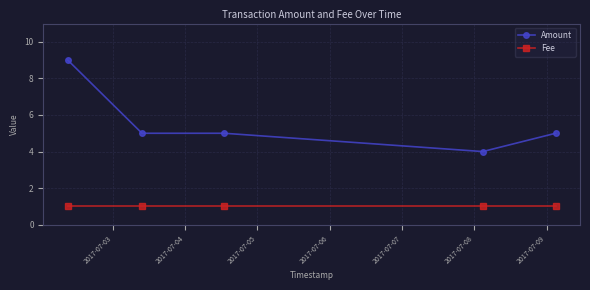

Reading left to right, extract all data points from this chart.

Amount: 9	5	5	4	5
Fee: 1	1	1	1	1